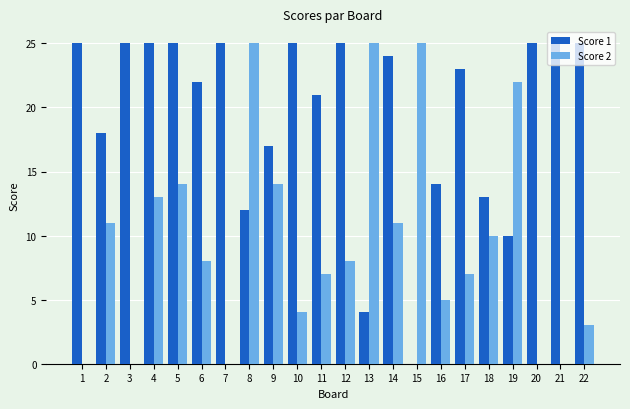

What is the maximum value shown in the chart?

25